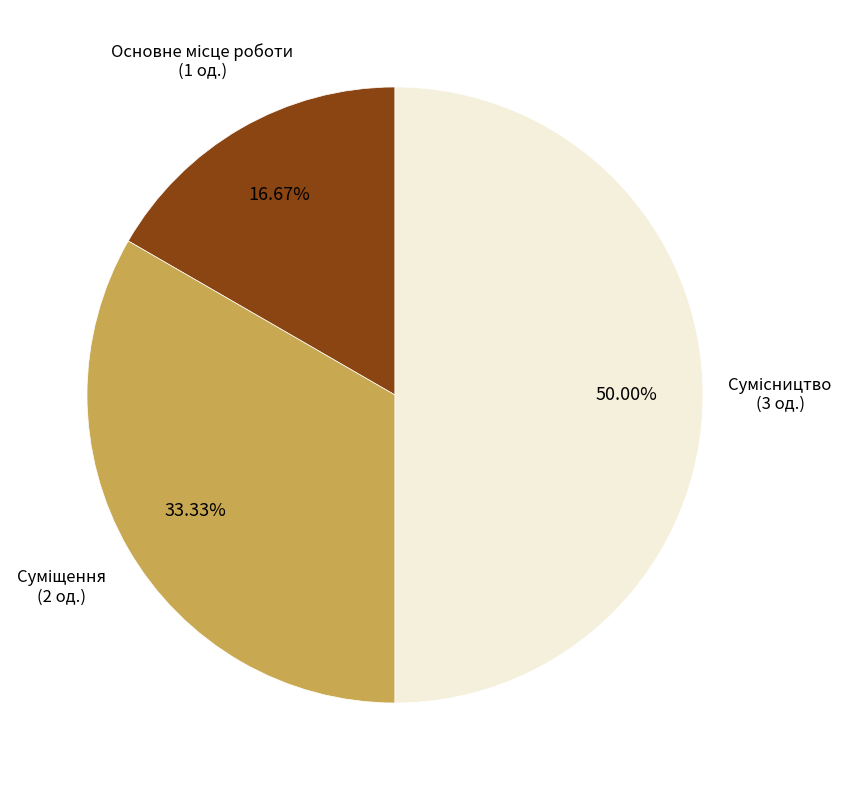

How many slices are in this pie chart?

3